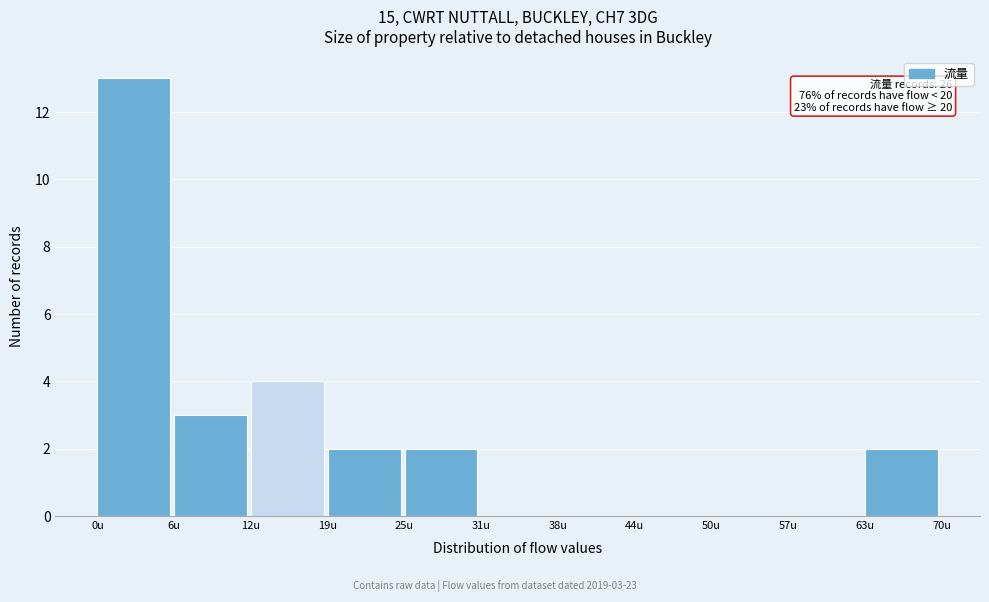

Reading left to right, transcribe all the data shown in this chart.

0u=13	6u=3	12u=4	19u=2	25u=2	31u=0	38u=0	44u=0	50u=0	57u=0	63u=2